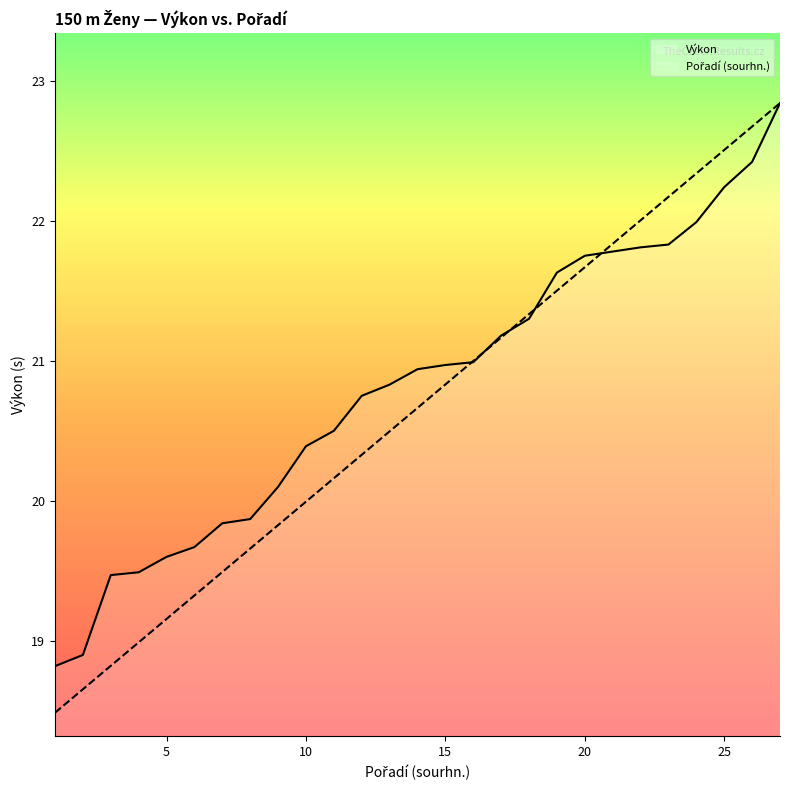

Rank the series at 26 from highest to lowest value.

Pořadí (sourhn.), Výkon